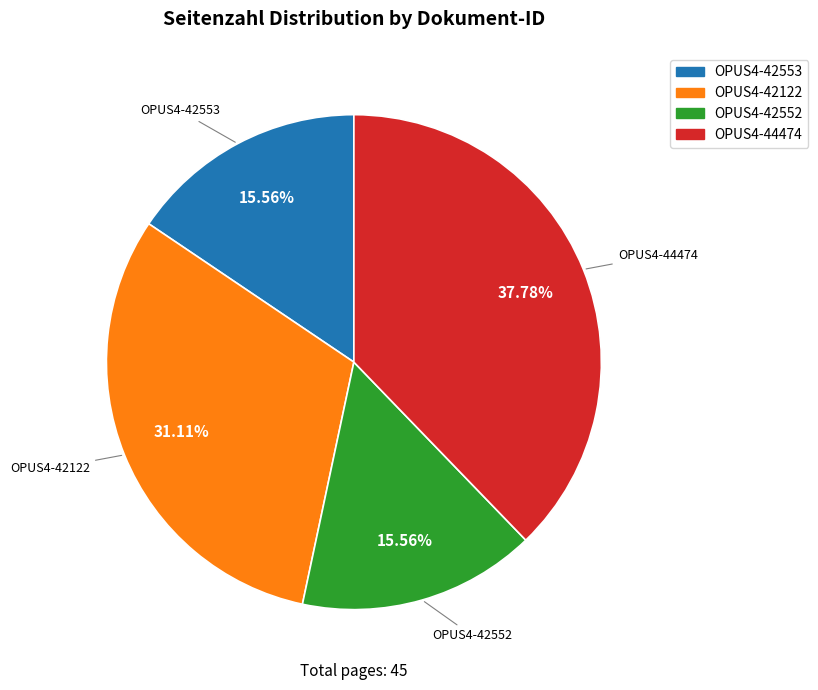

Which has a higher value, OPUS4-42552 or OPUS4-42122?

OPUS4-42122